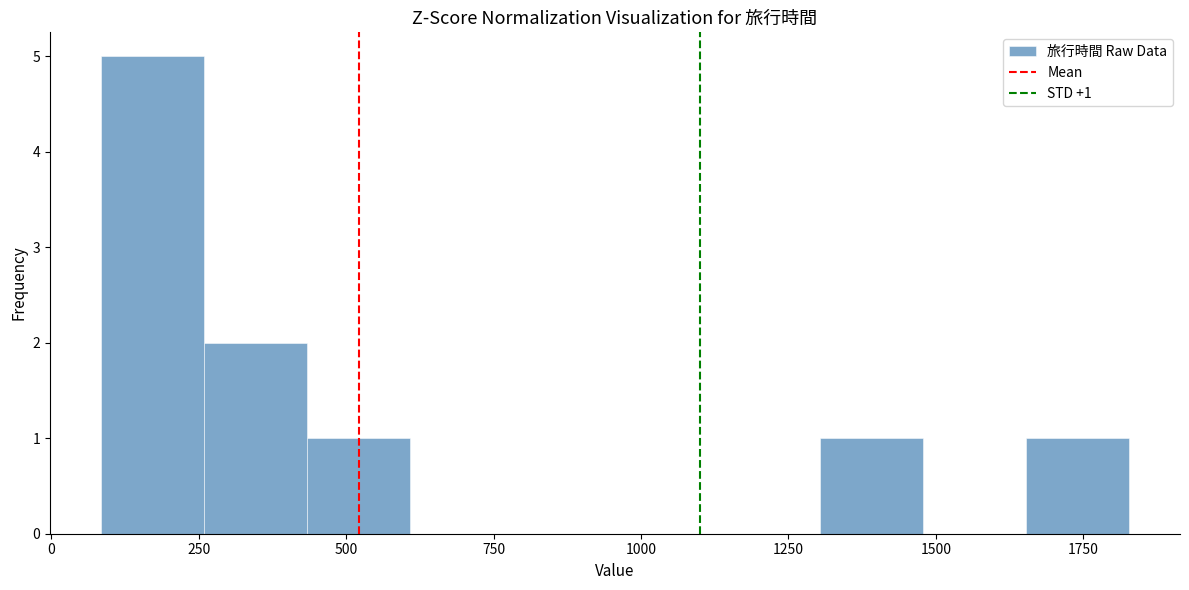

Read against the x-axis, roughly where is the centre of the tallest bar?

150